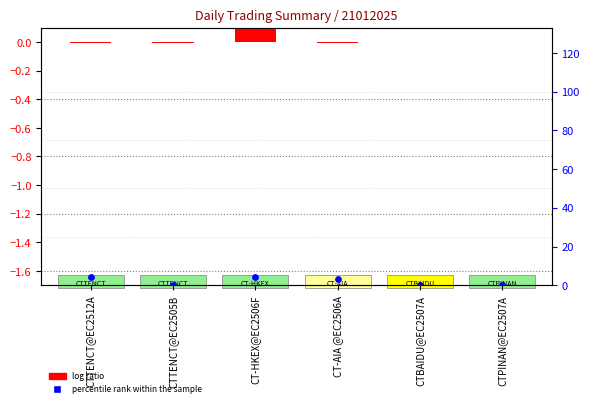

Is the value of log ratio at CTPINAN@EC2507A greater than the value of percentile rank within the sample at CTBAIDU@EC2507A?

No